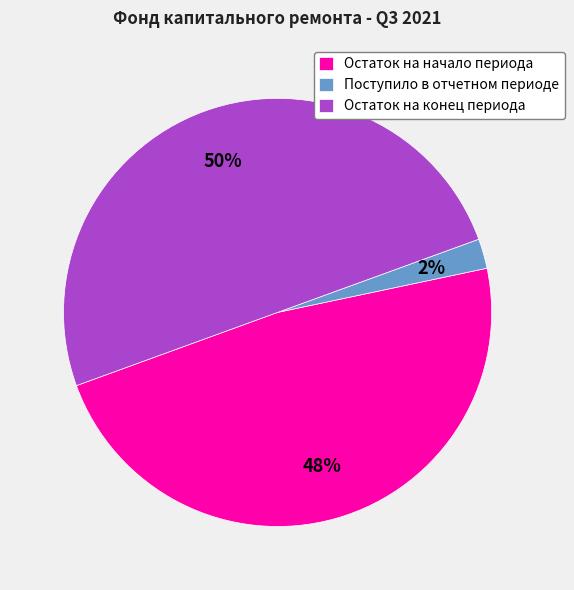

To the nearest percent, what is the average slice percentage?

33%